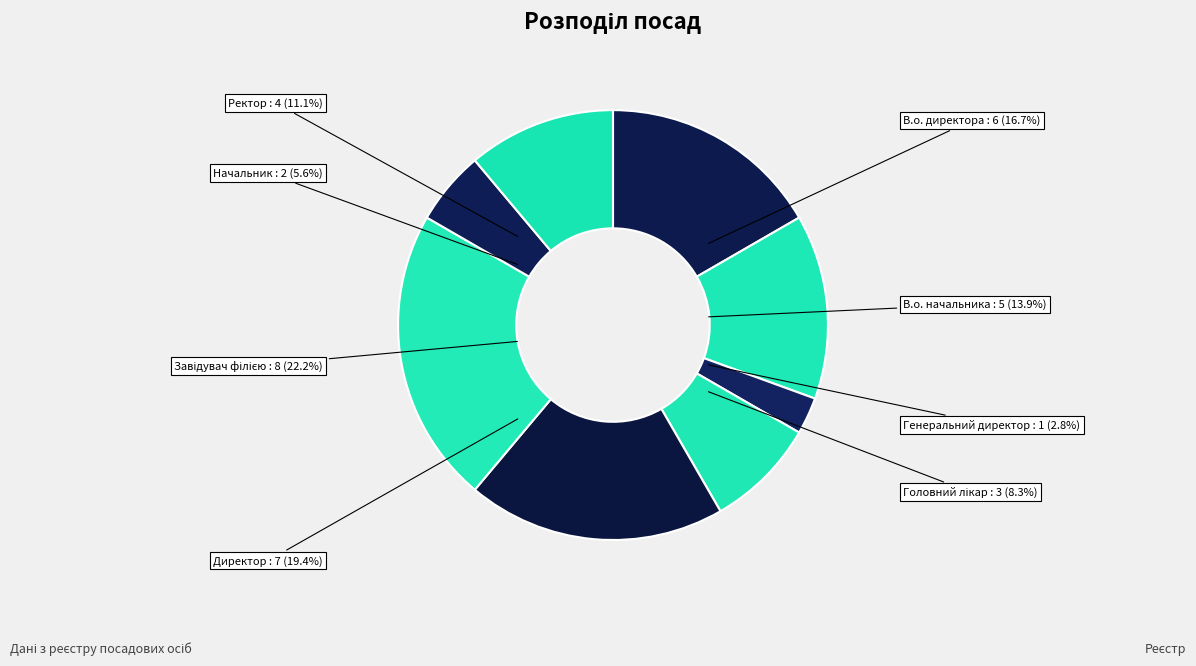

Is there any slice that represents more than half of the pie?

No